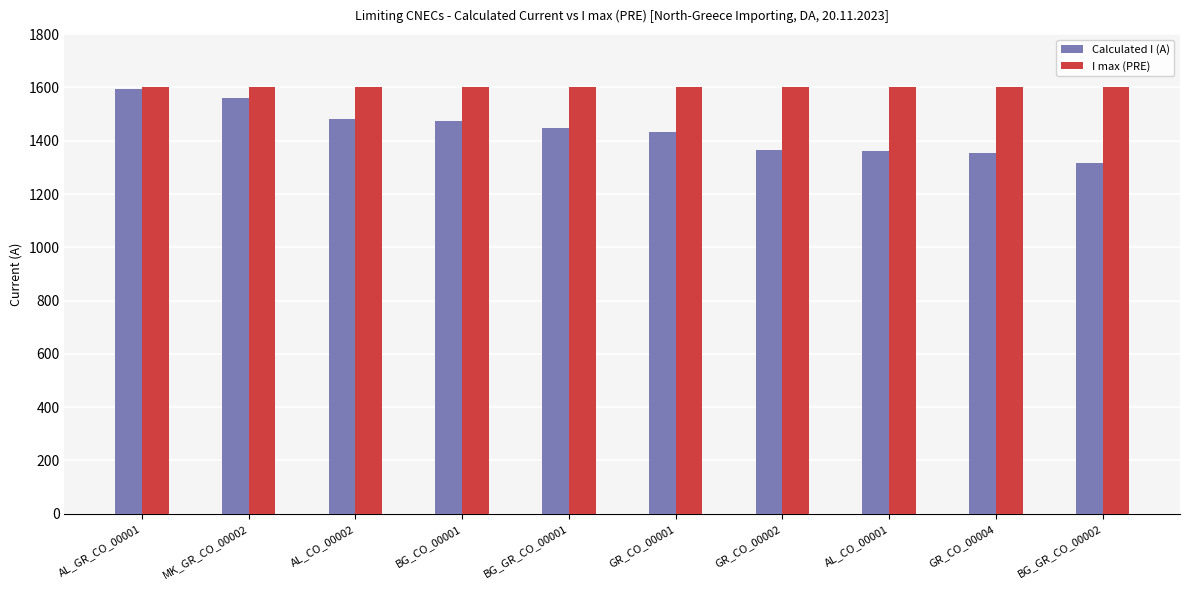

How many series are shown in this chart?

2